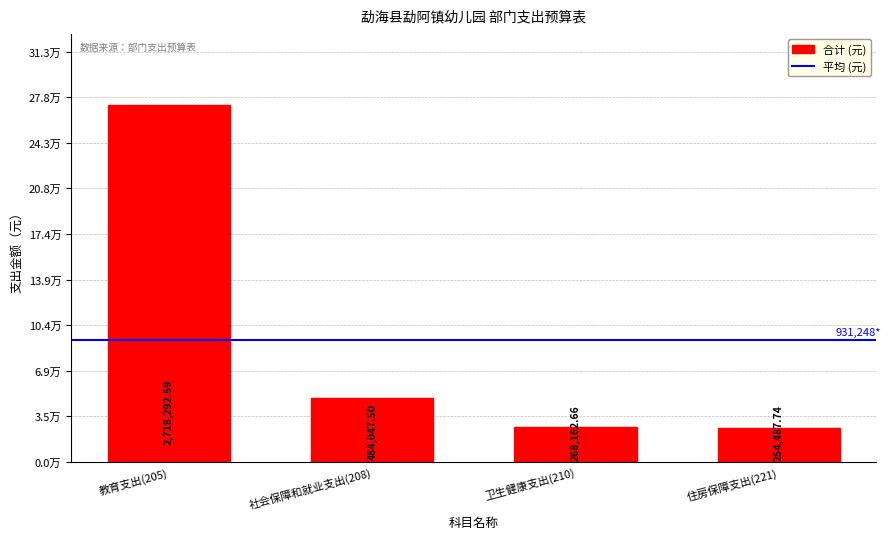

Are the bars horizontal?

No